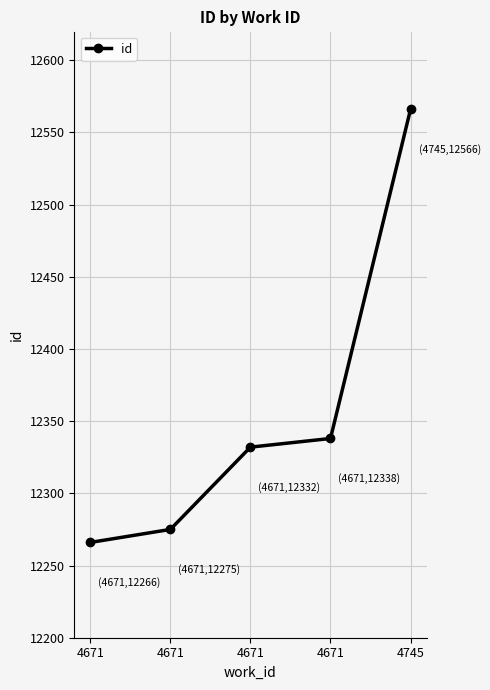

How many values are below 12332?

2